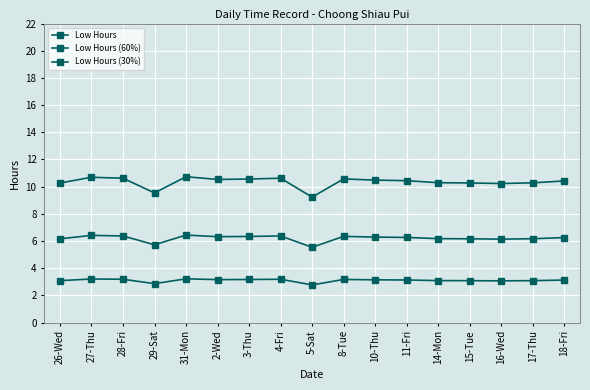

True or false: Low Hours and Low Hours (60%) intersect in this chart.

False